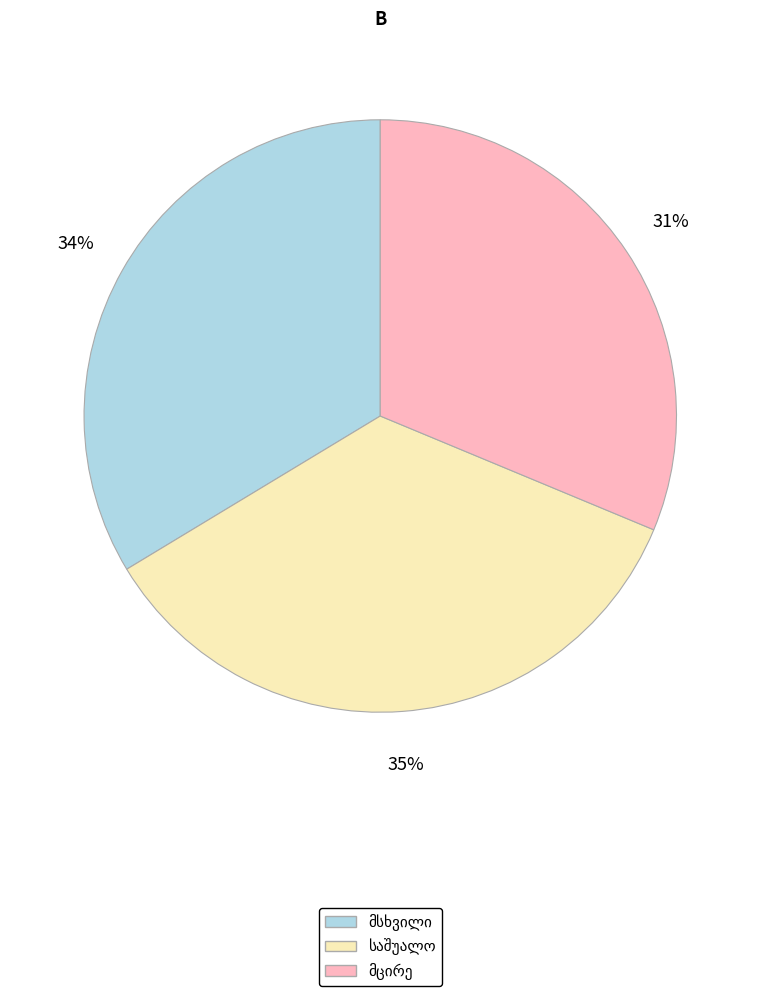

To the nearest percent, what is the average slice percentage?

33%